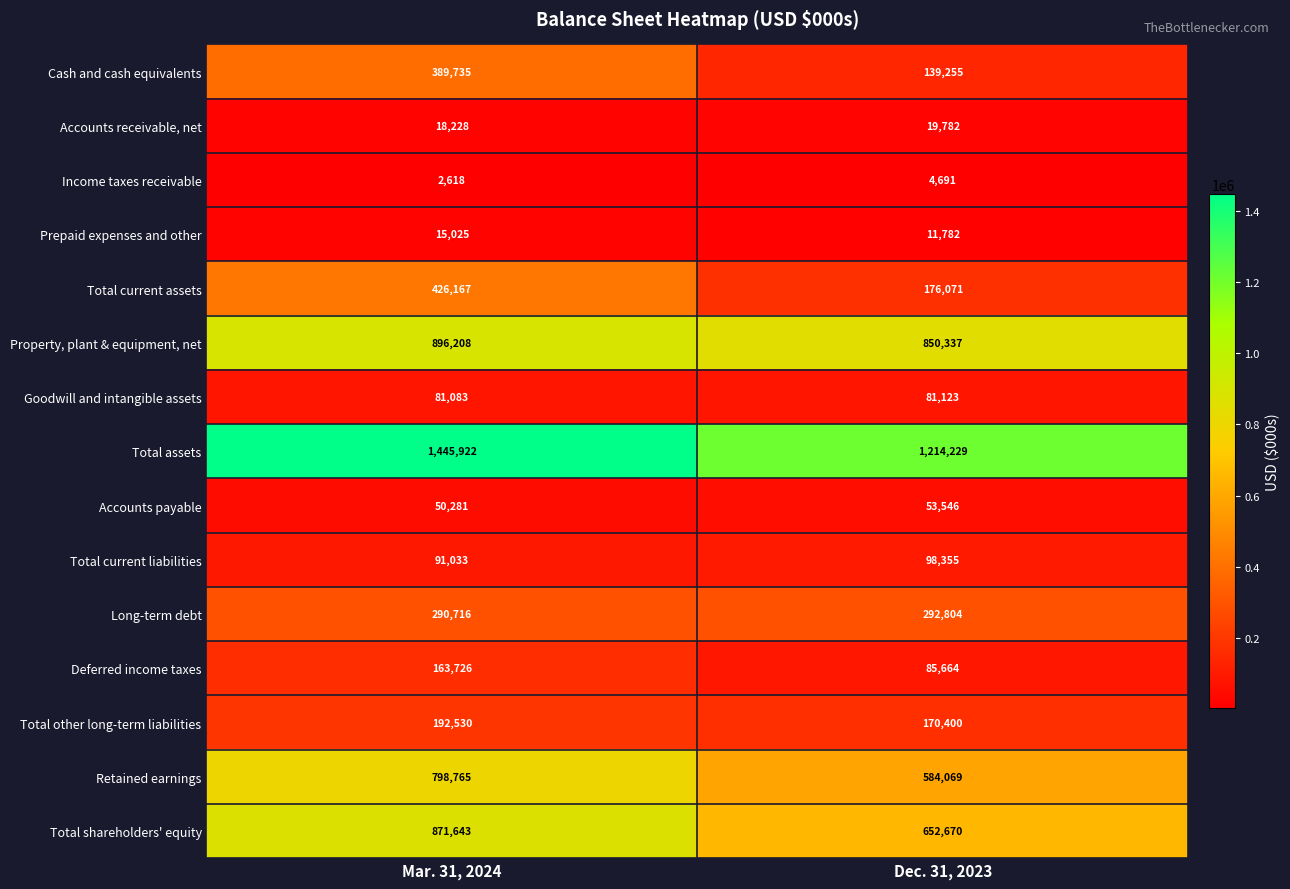

What is the difference between the highest and lowest values at Dec. 31, 2023?

1209538